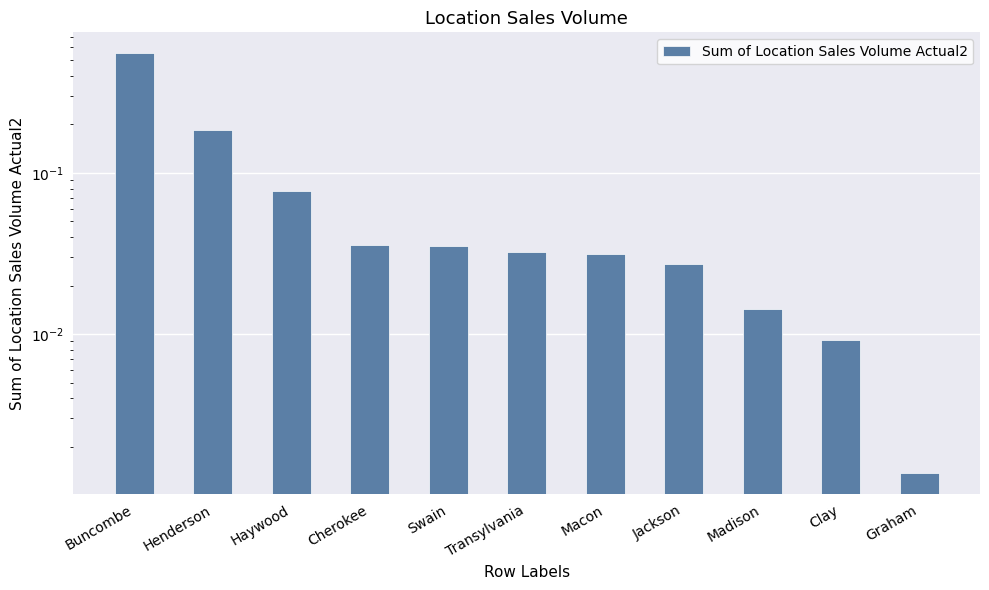

List the labels in order of value, largest first.

Buncombe, Henderson, Haywood, Cherokee, Swain, Transylvania, Macon, Jackson, Madison, Clay, Graham